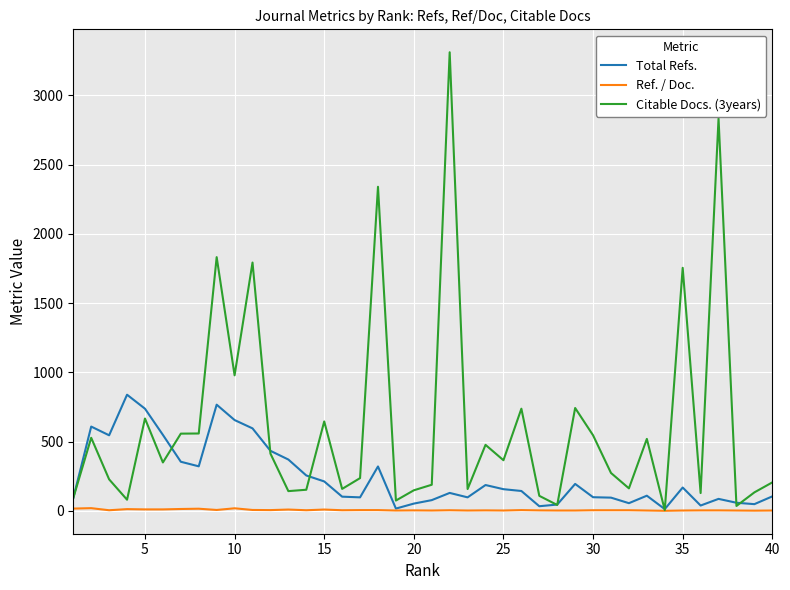

Count the number of data series in this chart.

3